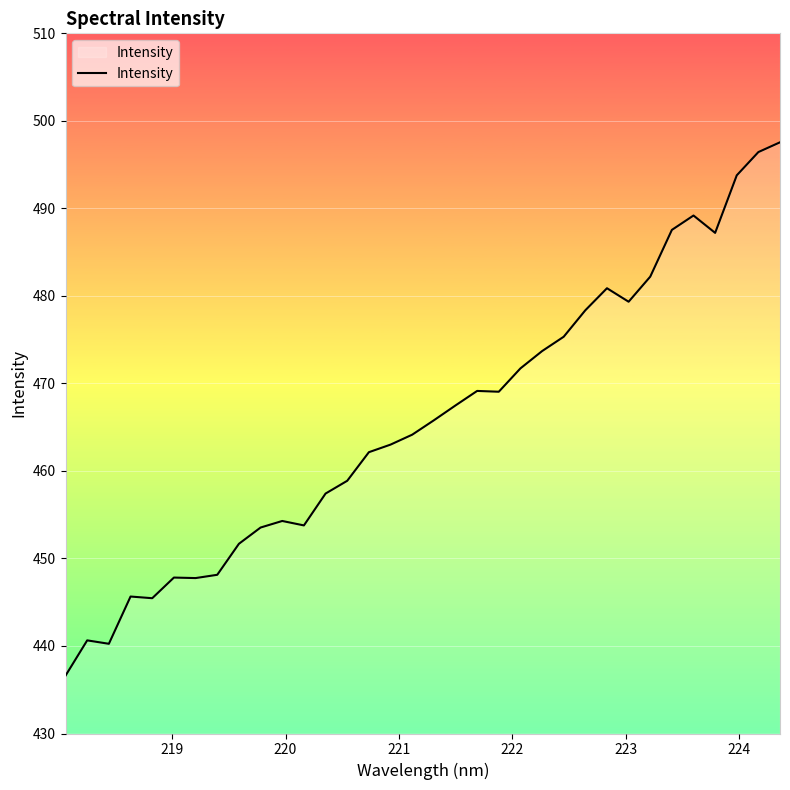

What is the difference between the maximum and minimum values?

60.9